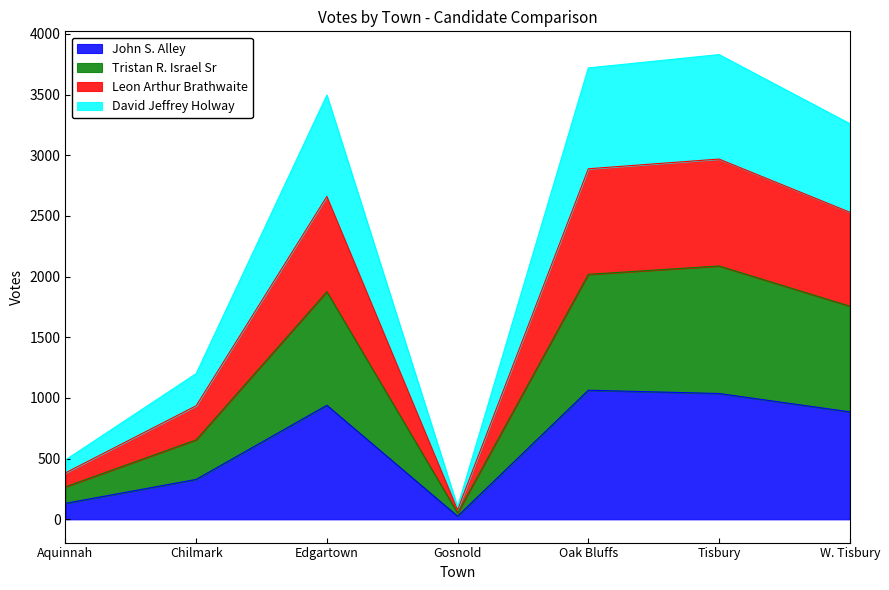

At which label does John S. Alley reach its minimum?

Gosnold